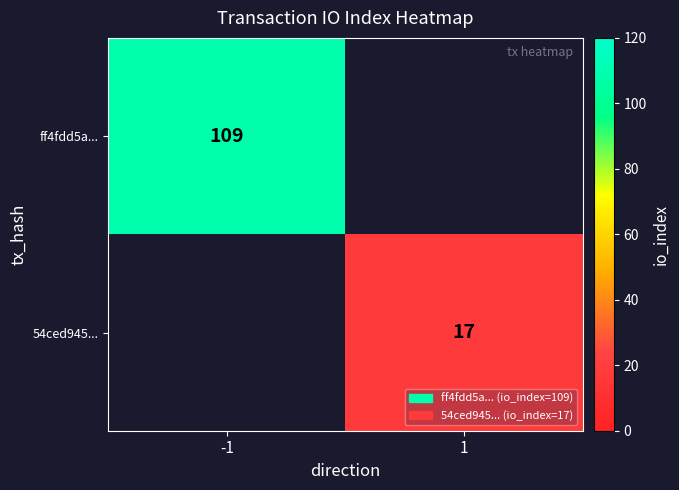

Is it true that 54ced945... equals 5 at 1?

False